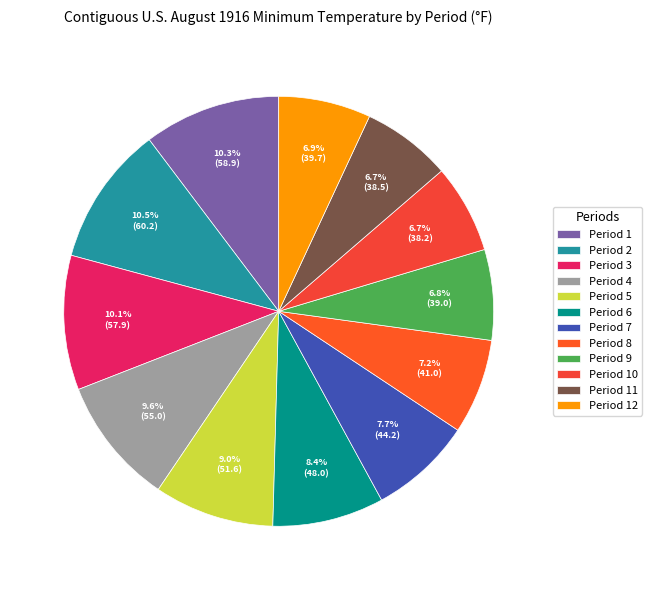

What is the change in value from Period 1 to Period 2?

+1.3